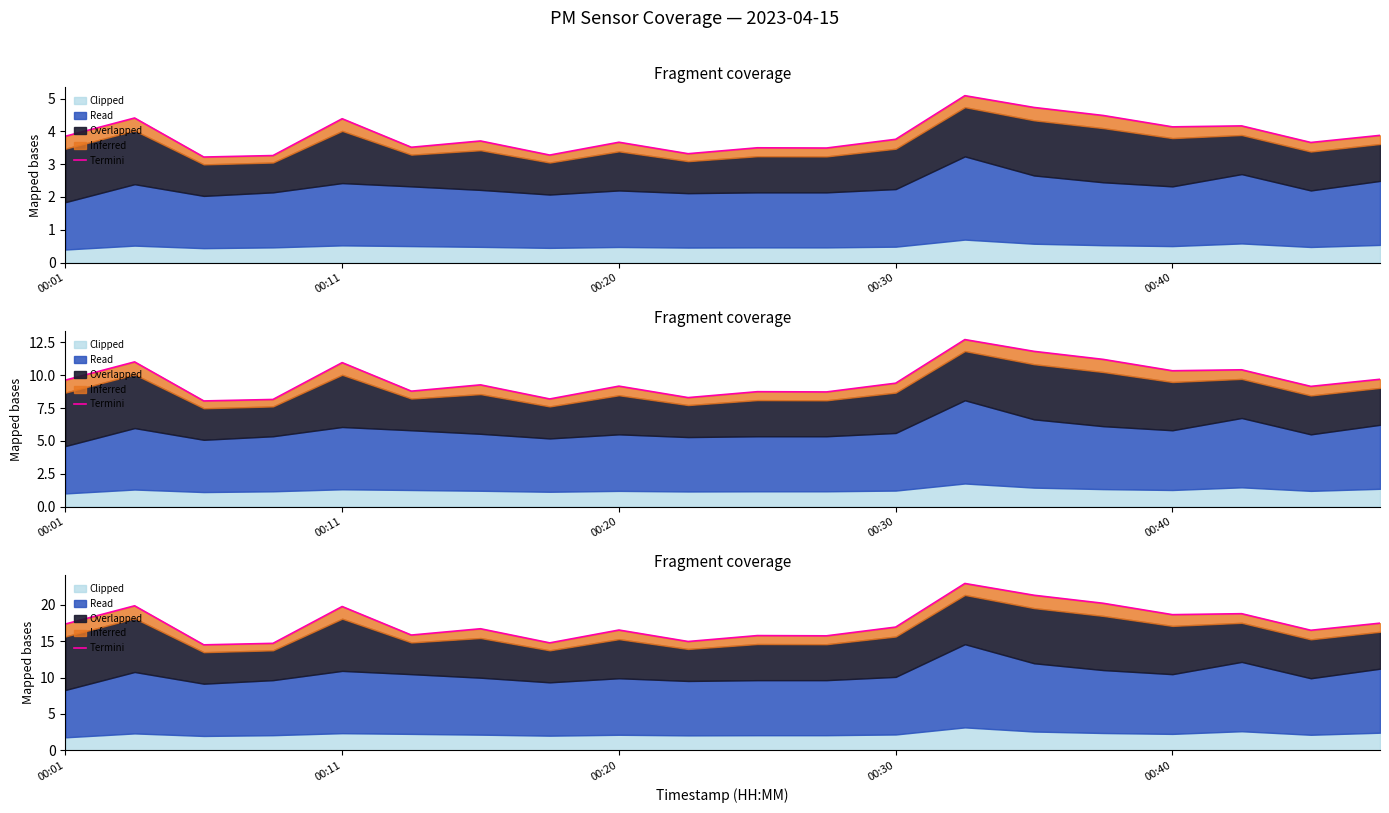

What is the sum of the values at 00:01 and 00:20?

31.8